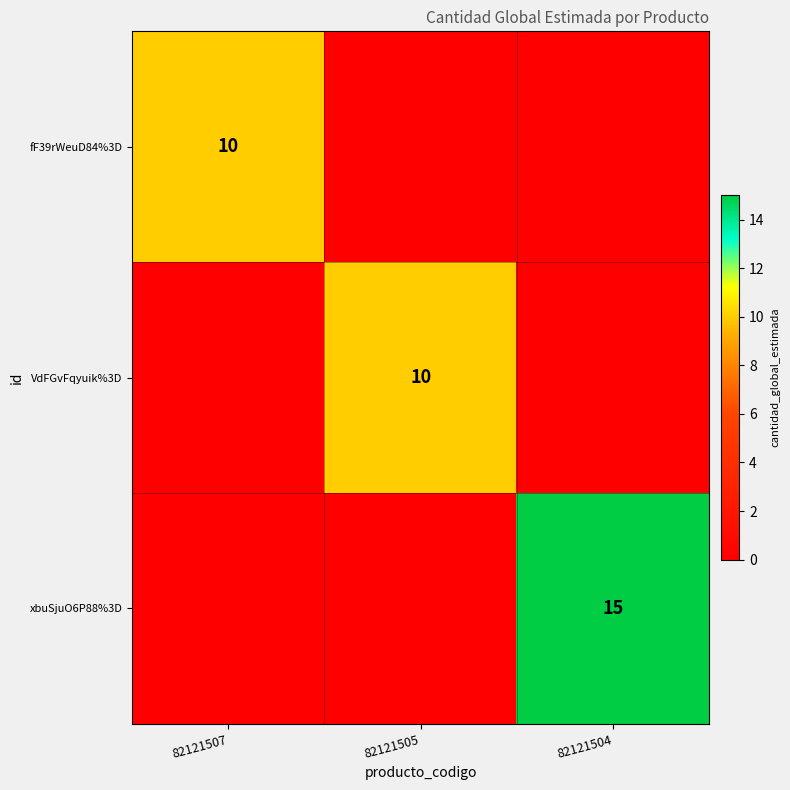

The xbuSjuO6P88%3D series shows 15 at 82121504. True or false?

True